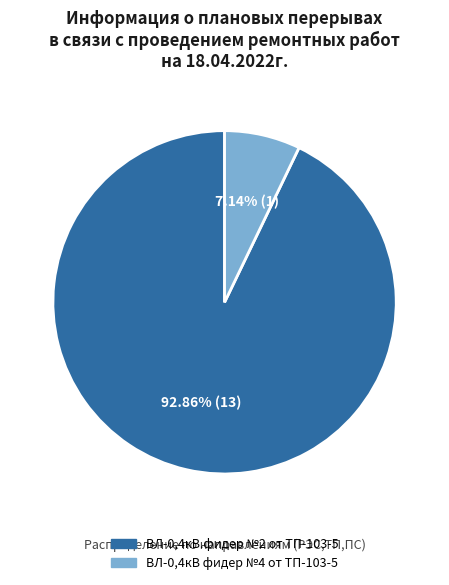

Does ВЛ-0,4кВ фидер №4 от ТП-103-5 represent more than half of the total?

No